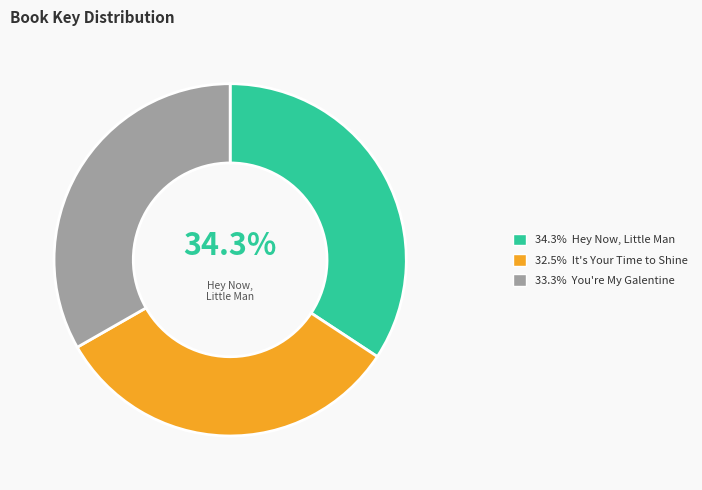

Rank the categories by value from highest to lowest.

Hey Now, Little Man, You're My Galentine, It's Your Time to Shine